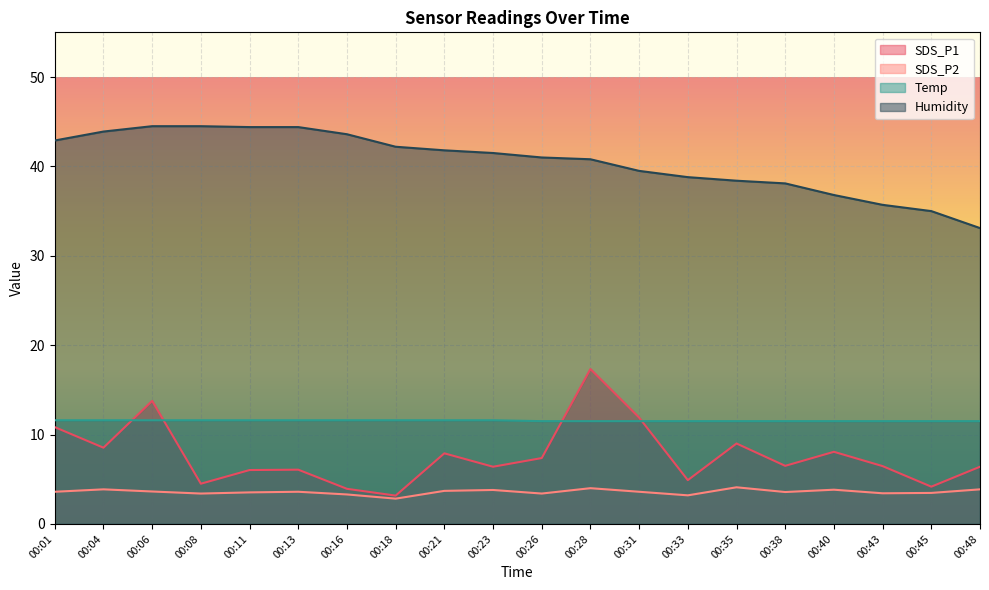

The value of SDS_P2 at 00:21 is 3.7. True or false?

True